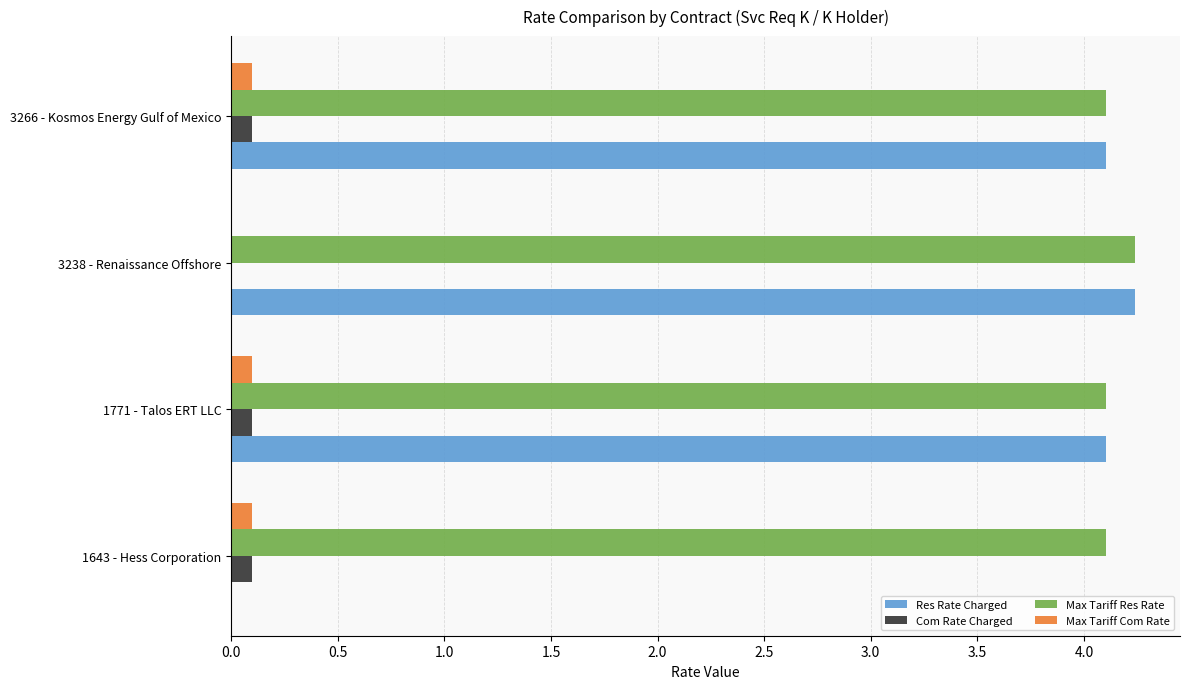

How many Max Tariff Res Rate values are between 4 and 5?

4